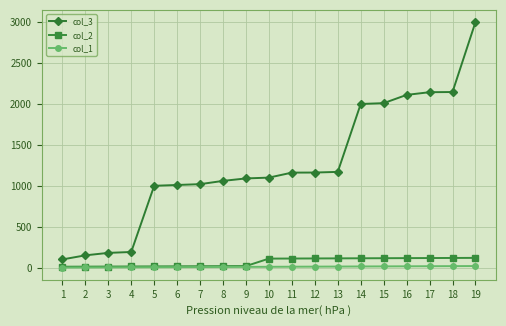

What is the sum of the col_3 values at 1 and 6?

1110